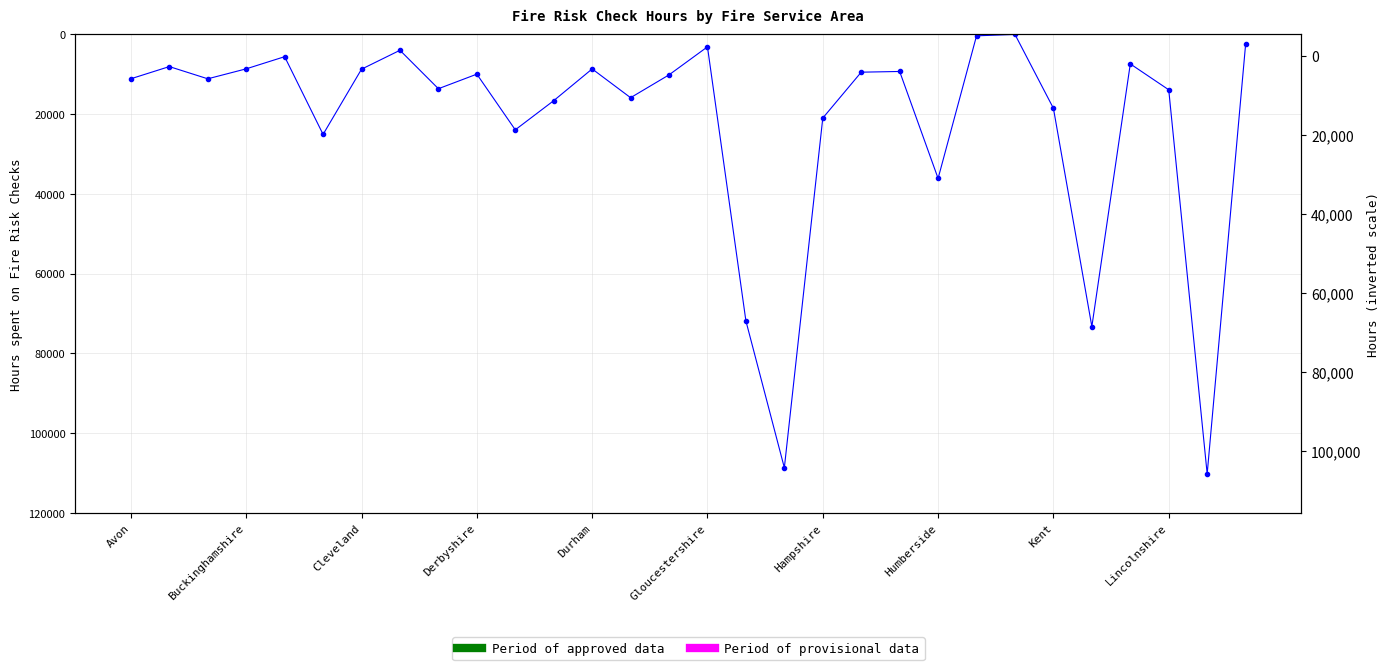

Read the value at Hampshire.

20984.9